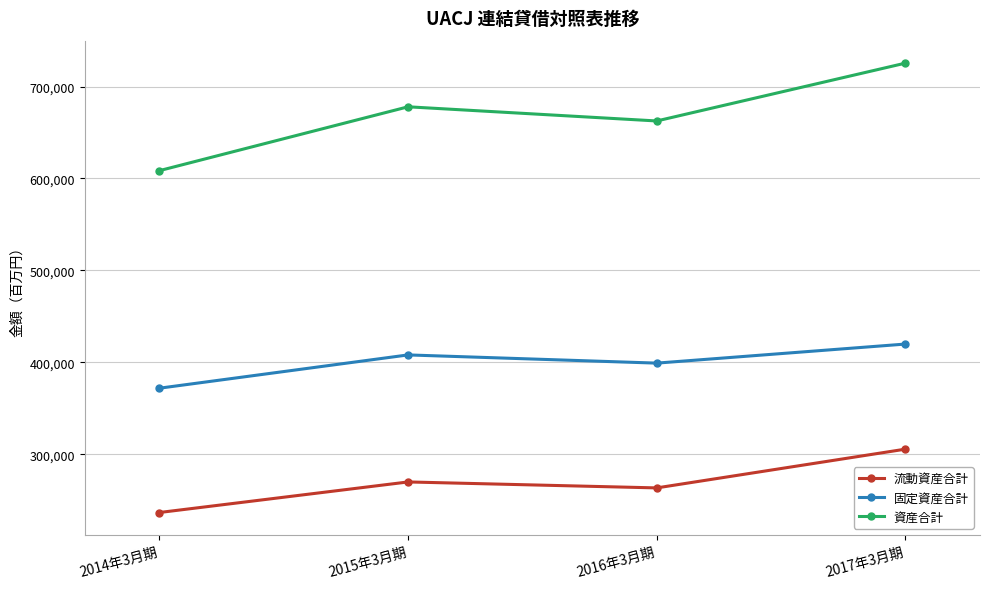

True or false: 流動資産合計 and 固定資産合計 cross at least once.

False